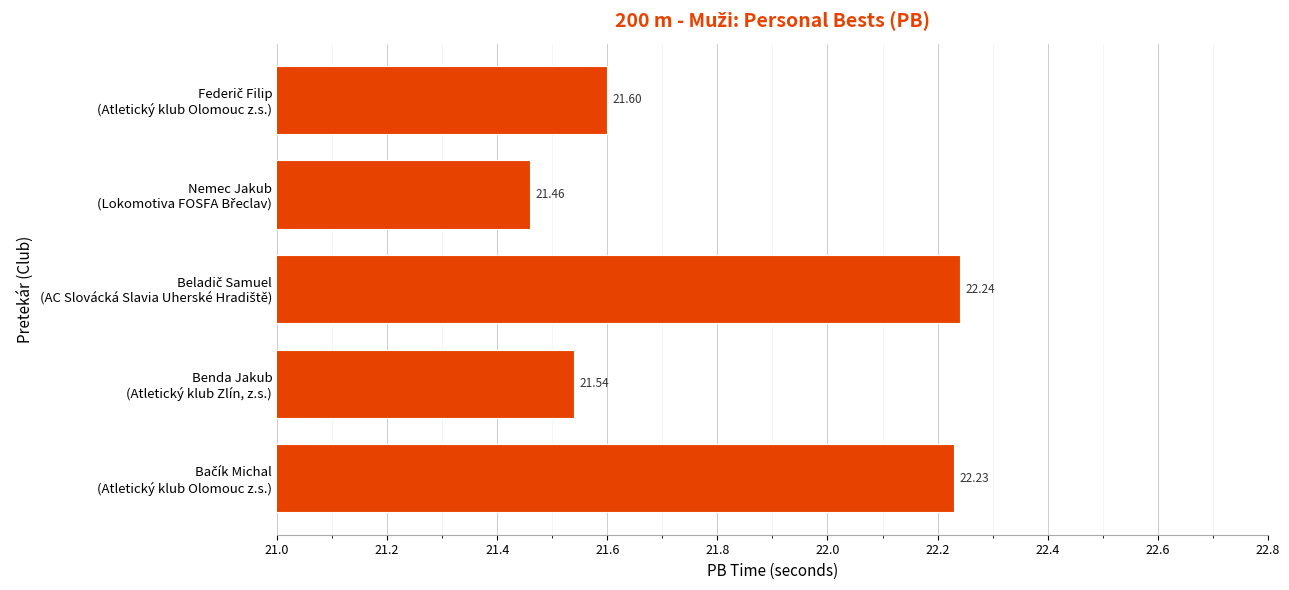

What is the smallest value displayed?

21.5